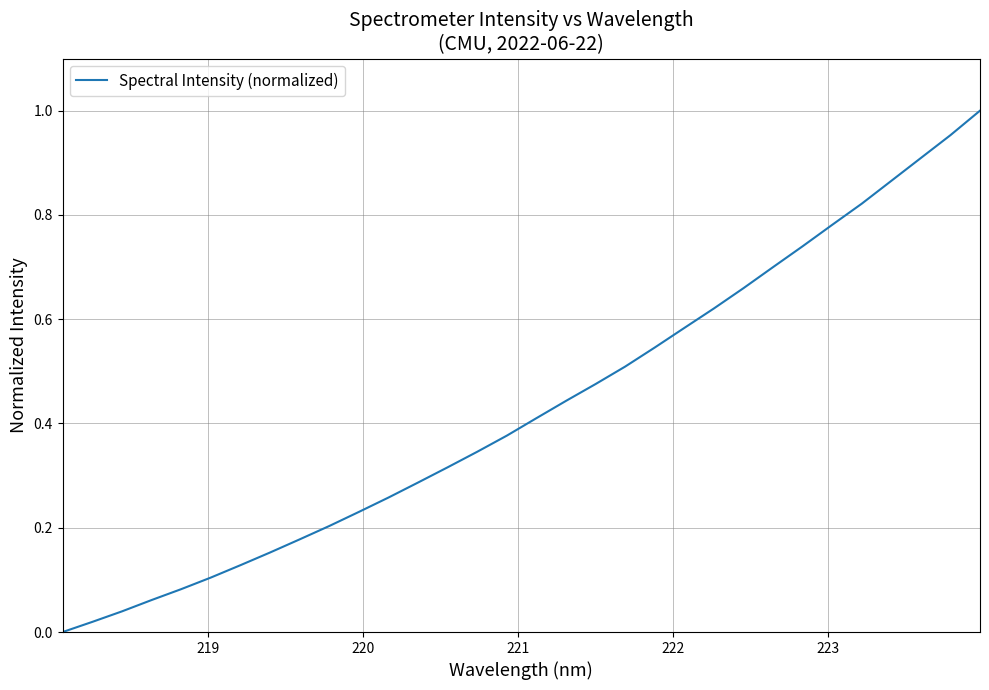

Is this an area chart (filled region under the line)?

No